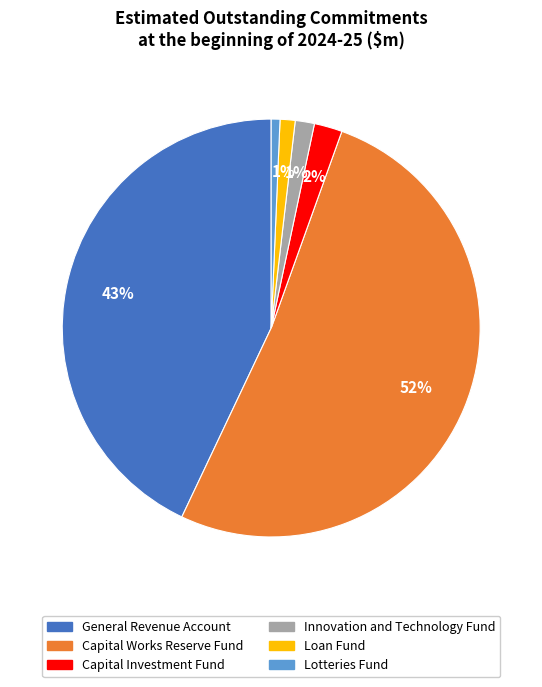

To the nearest percent, what portion does Capital Works Reserve Fund represent?

52%